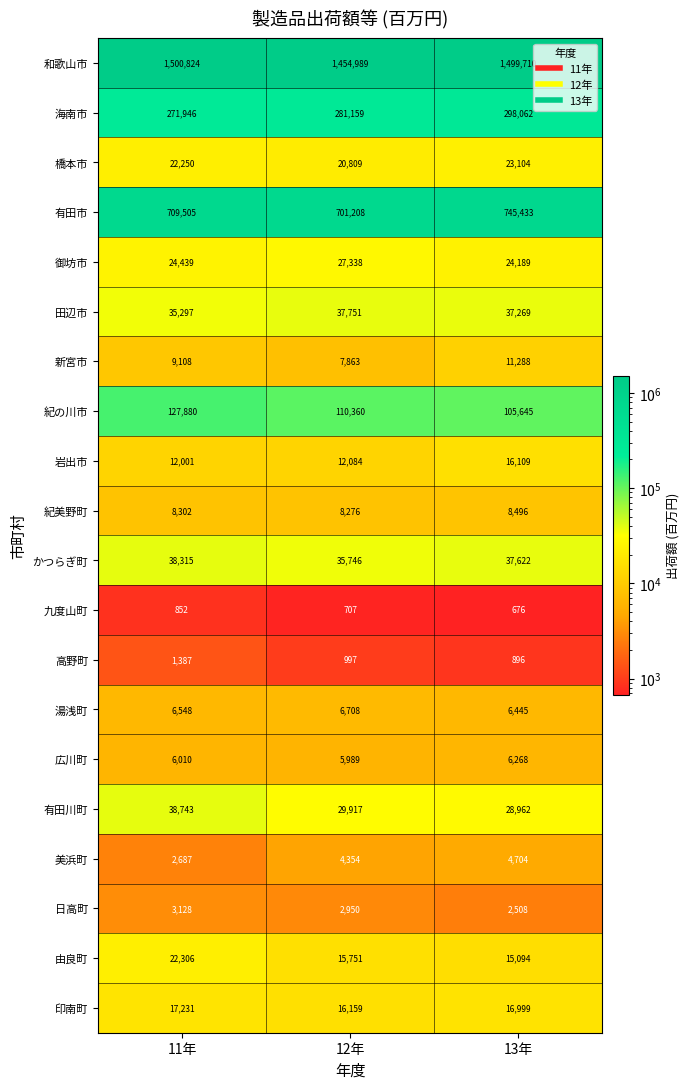

Where does the 九度山町 series first go above 707?

11年